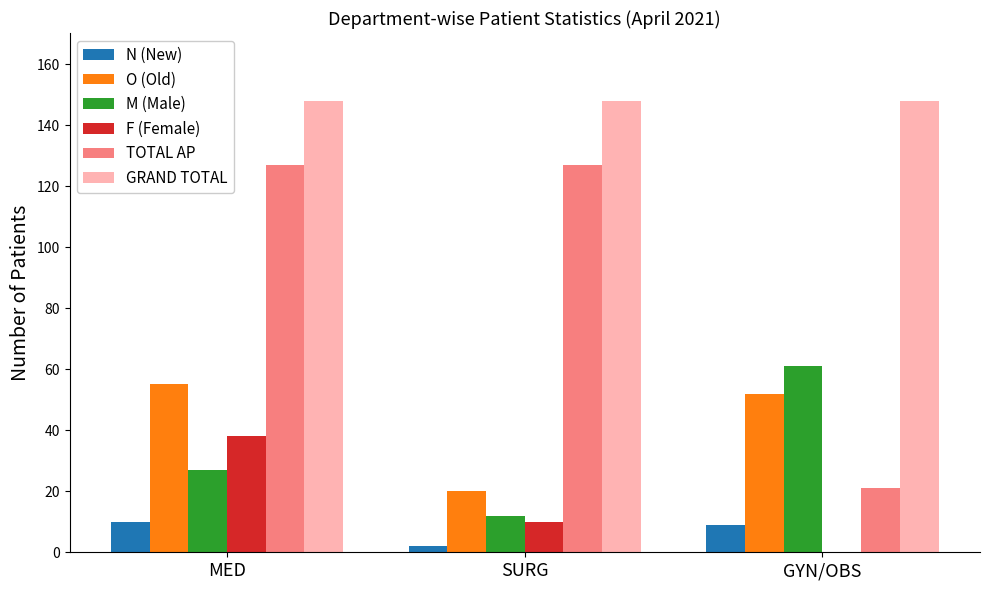

What are all the series names shown in the legend?

N (New), O (Old), M (Male), F (Female), TOTAL AP, GRAND TOTAL